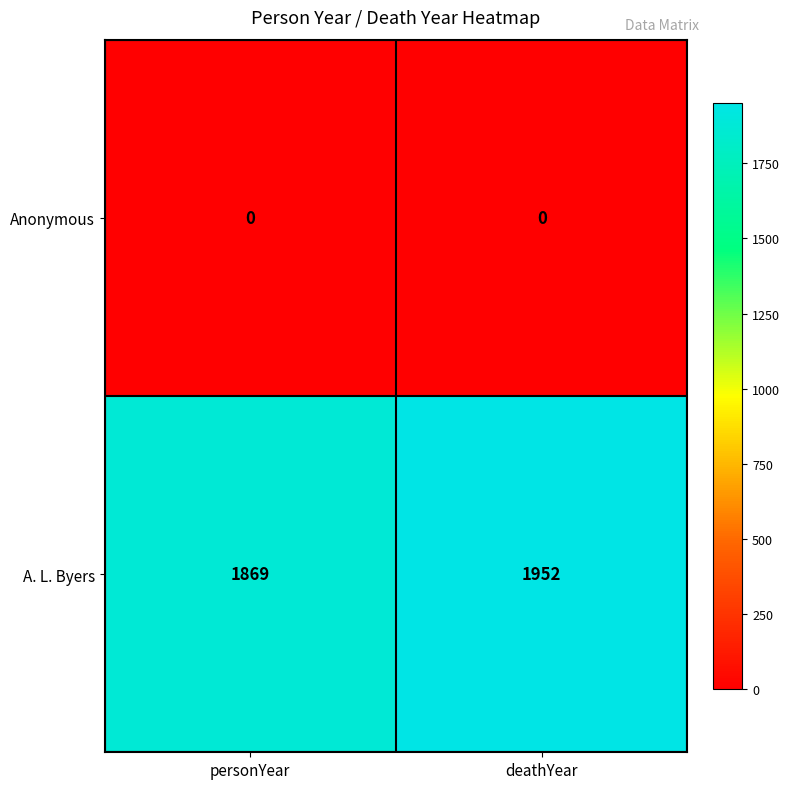

What is the total value across all series at personYear?

1869